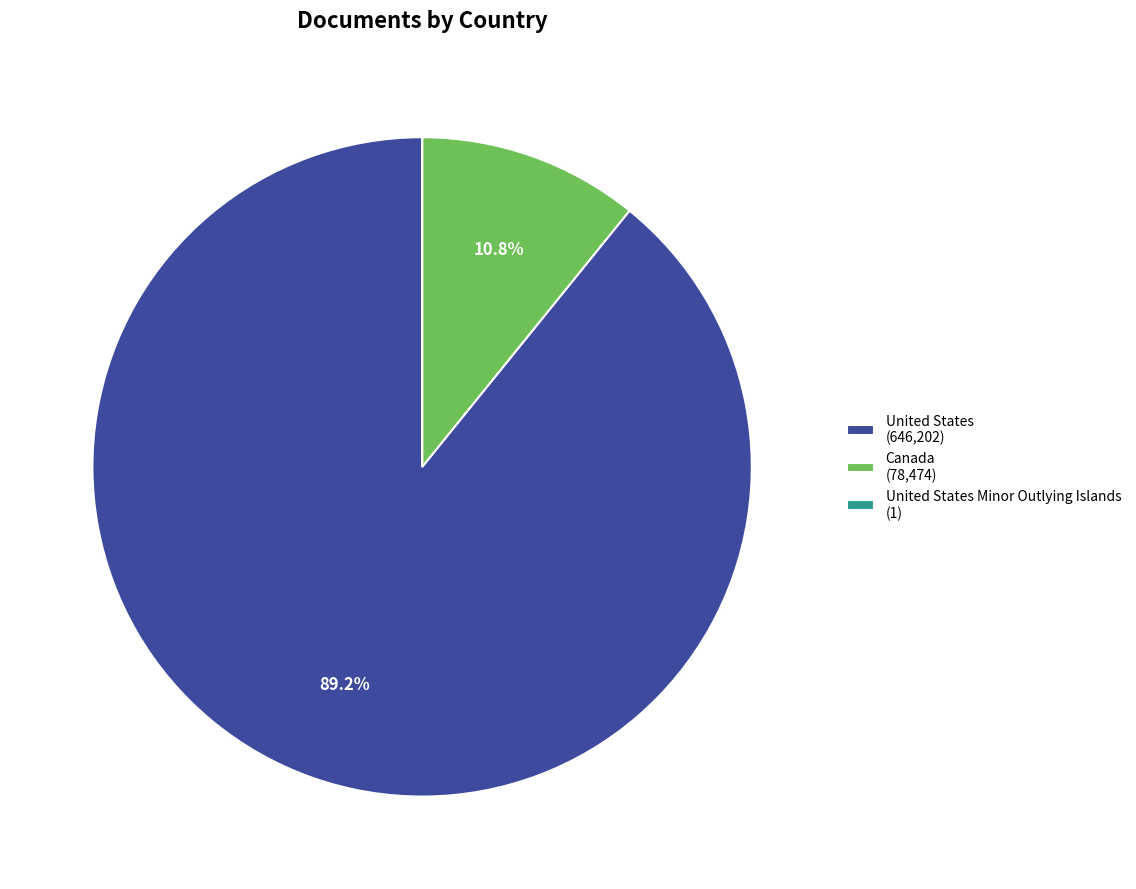

Which category has the biggest portion of the pie?

United States (646,202)